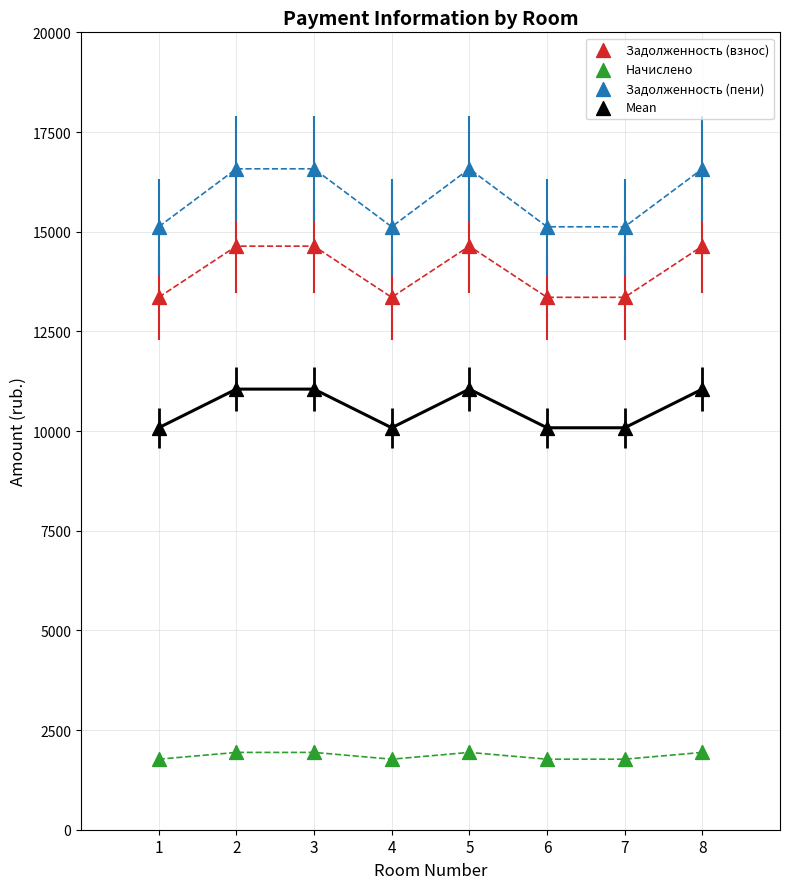

What are all the series names shown in the legend?

Задолженность (взнос), Начислено, Задолженность (пени), Mean